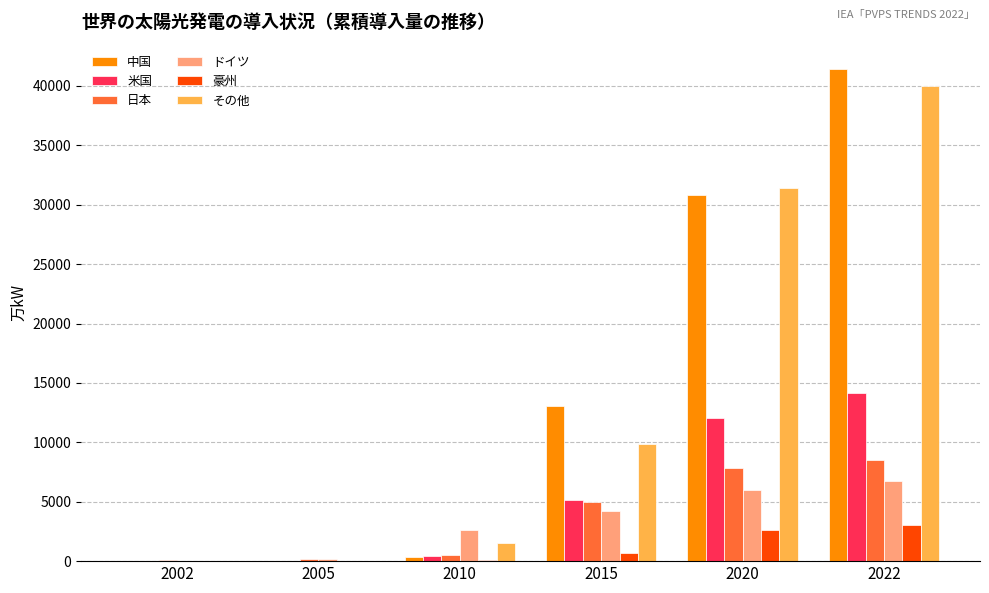

The 中国 series shows 18592.6 at 2022. True or false?

False